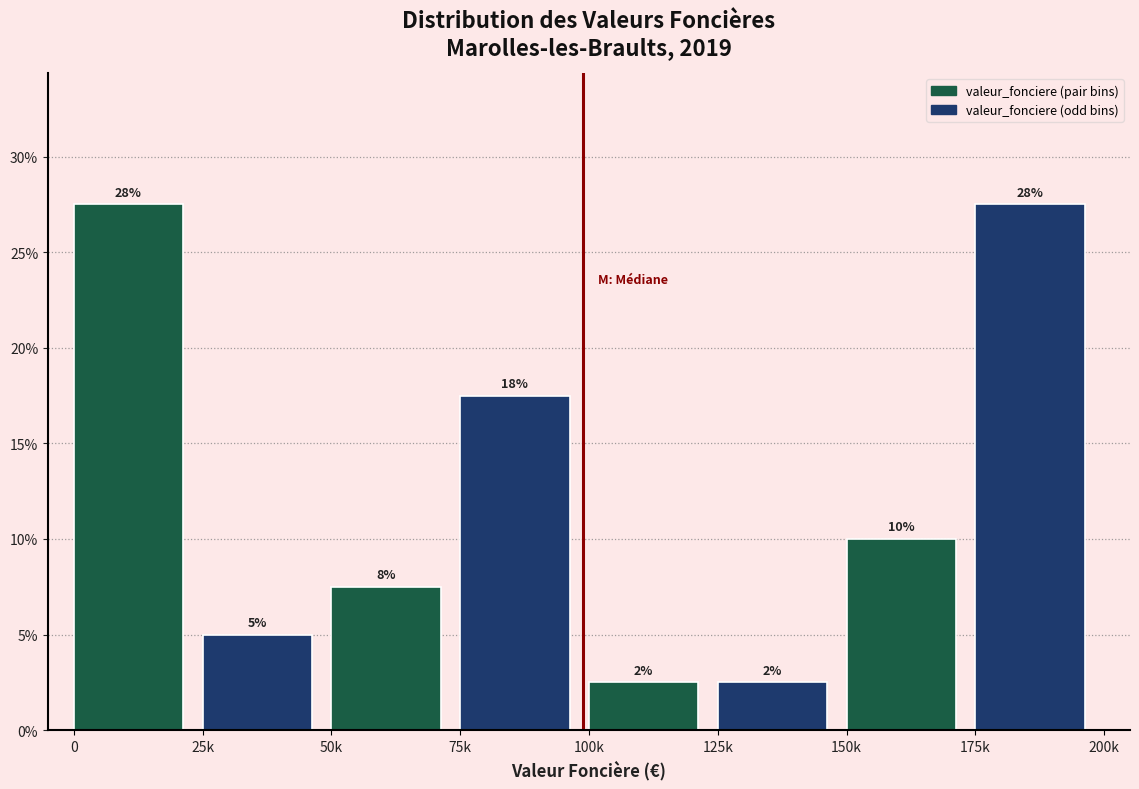

How many bars are there in total?

8